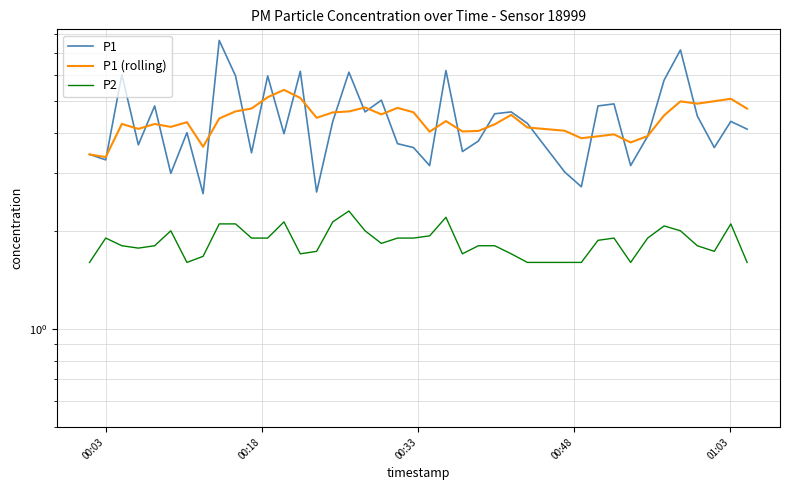

Which series has the largest total across all categories?

P1